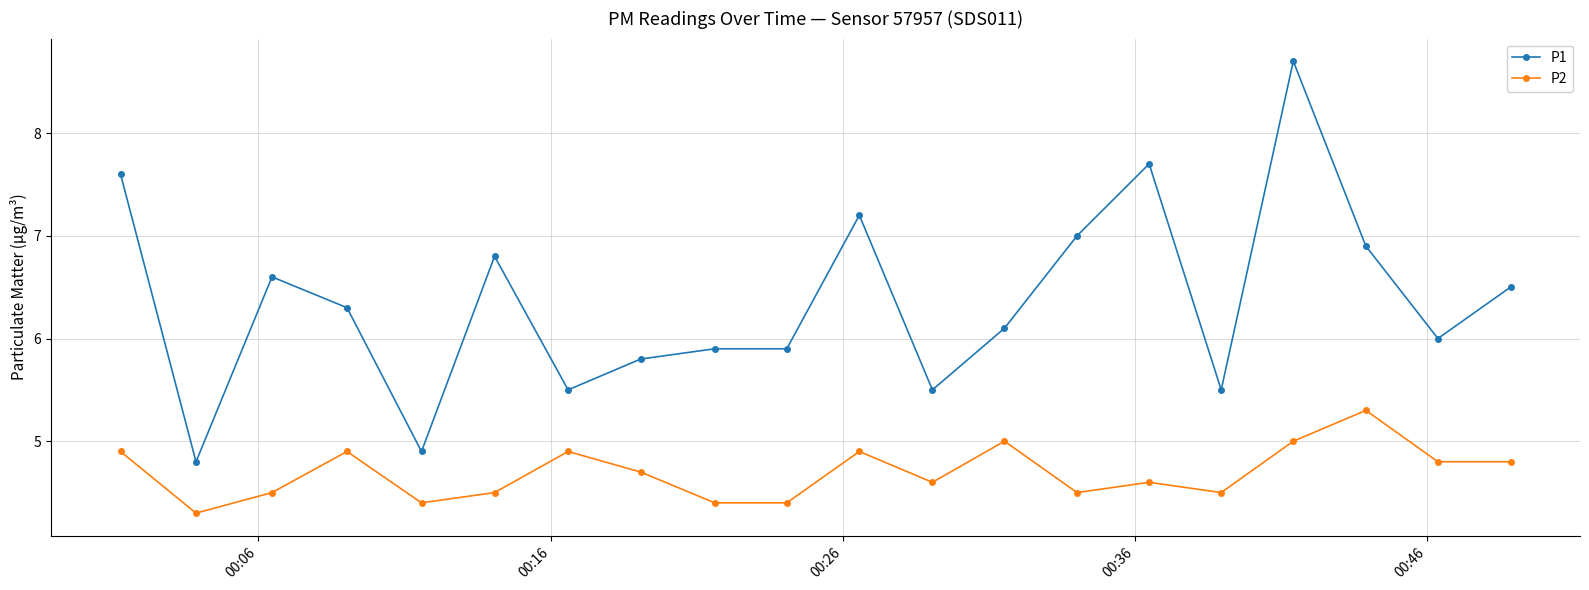

What are all the series names shown in the legend?

P1, P2